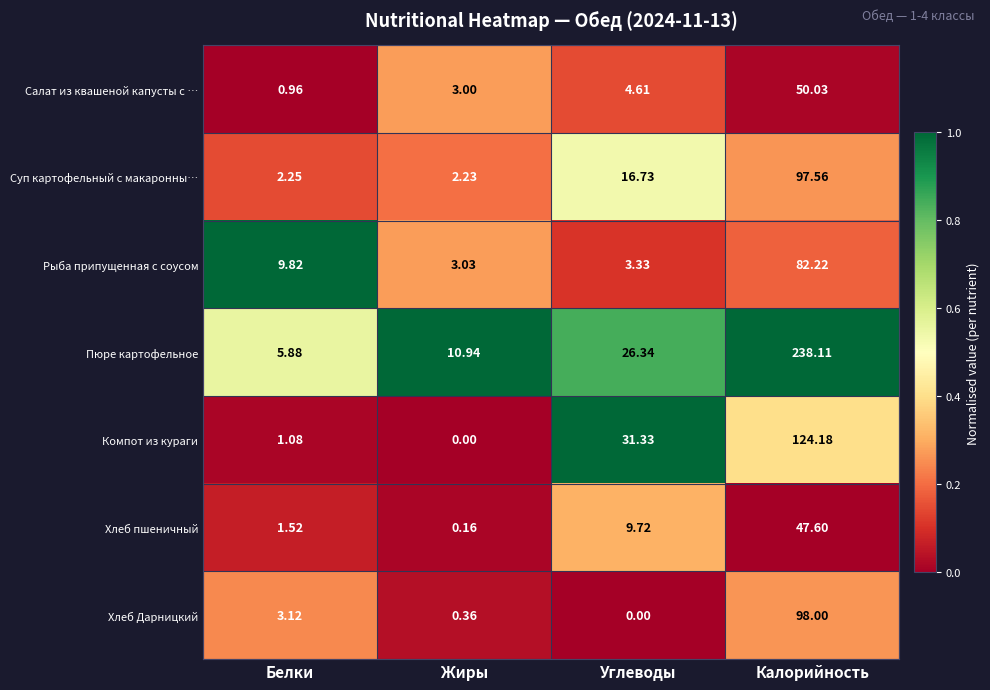

Which series has the largest range (max minus min)?

Пюре картофельное